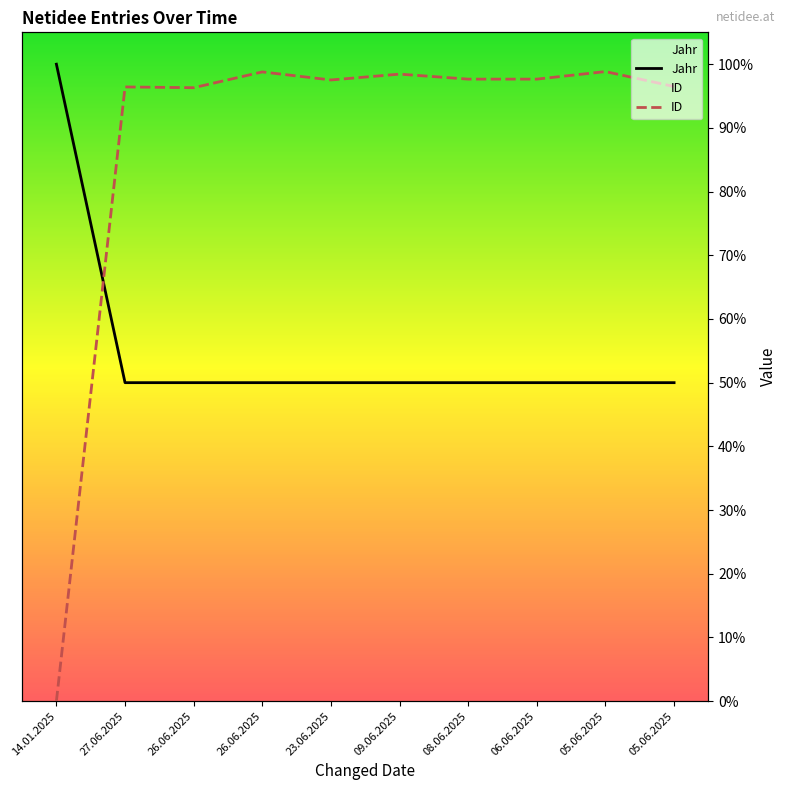

Where do Jahr and ID first cross each other?

14.01.2025 and 27.06.2025